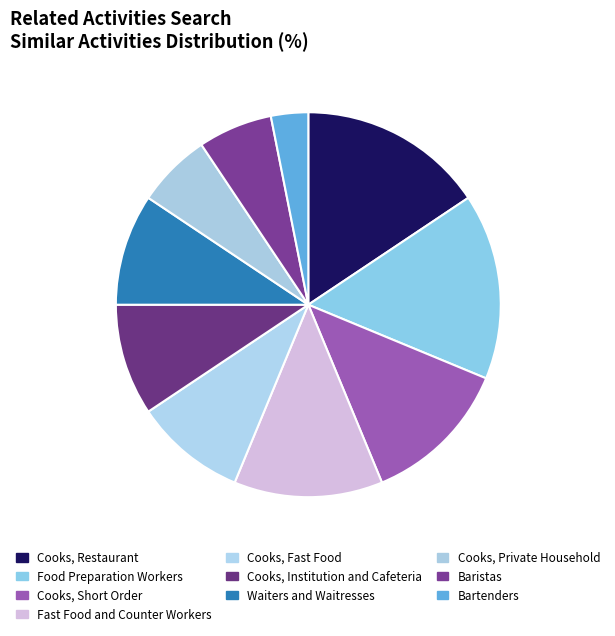

Approximately how many times larger is the value at Cooks, Institution and Cafeteria compared to Cooks, Restaurant?

0.6